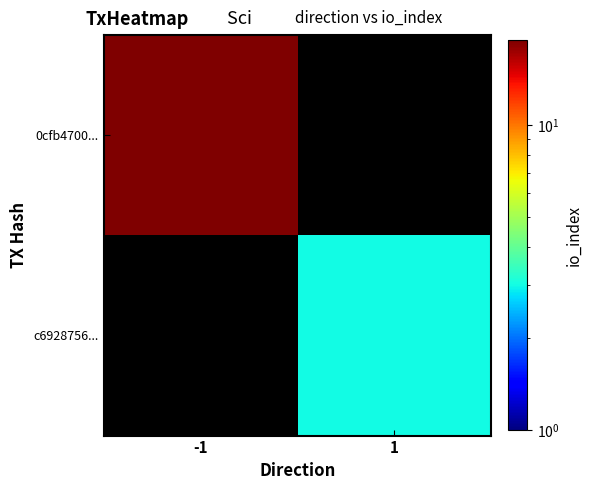

What is the minimum value for 0cfb4700...?

19.0